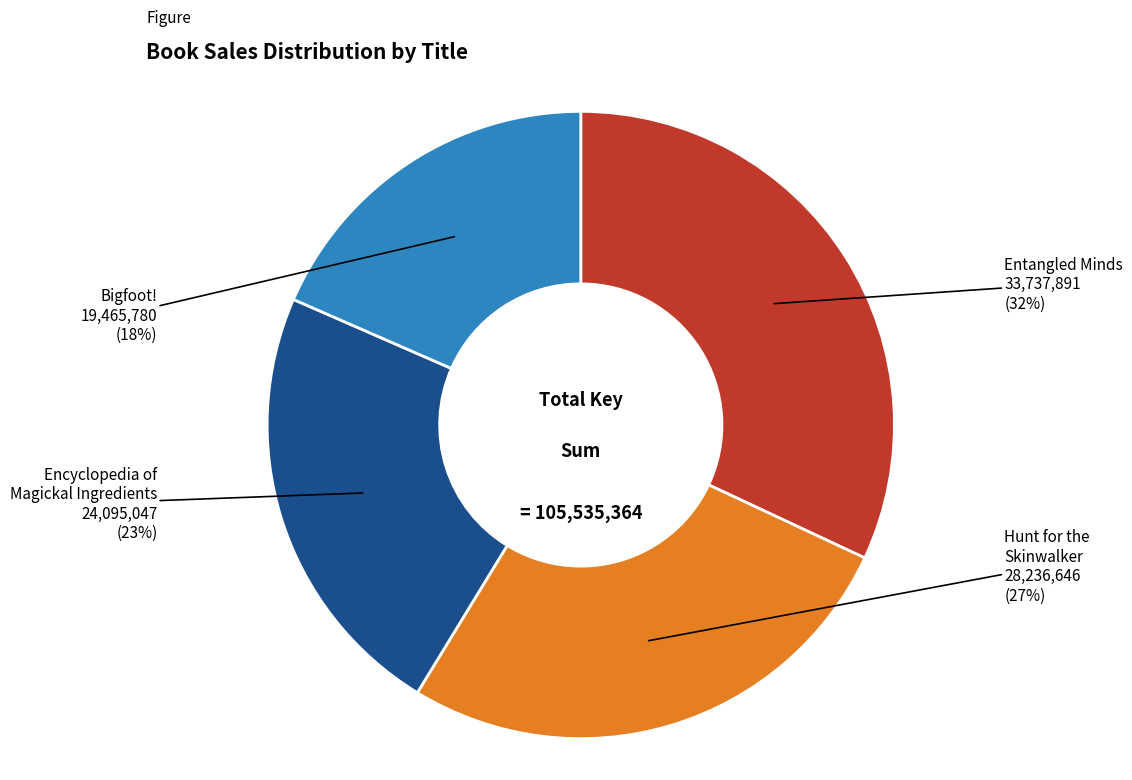

What is the largest slice in the pie chart?

Entangled Minds